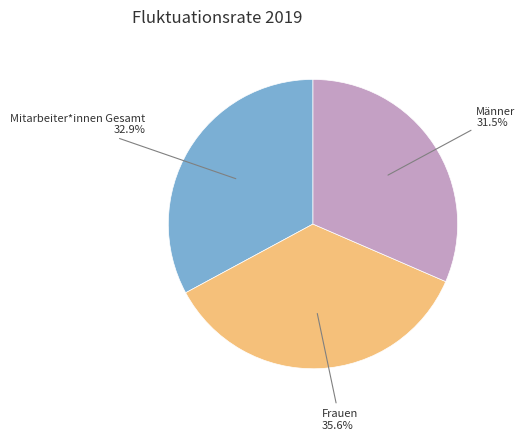

Is there a majority slice in this chart?

No